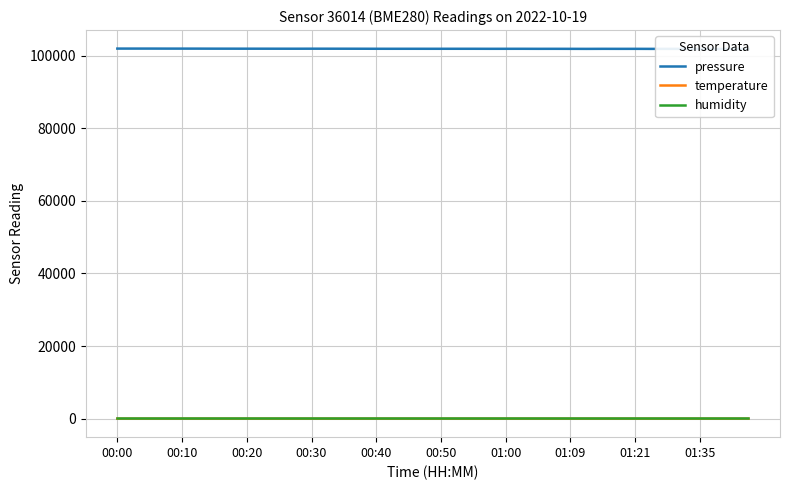

What are all the series names shown in the legend?

pressure, temperature, humidity